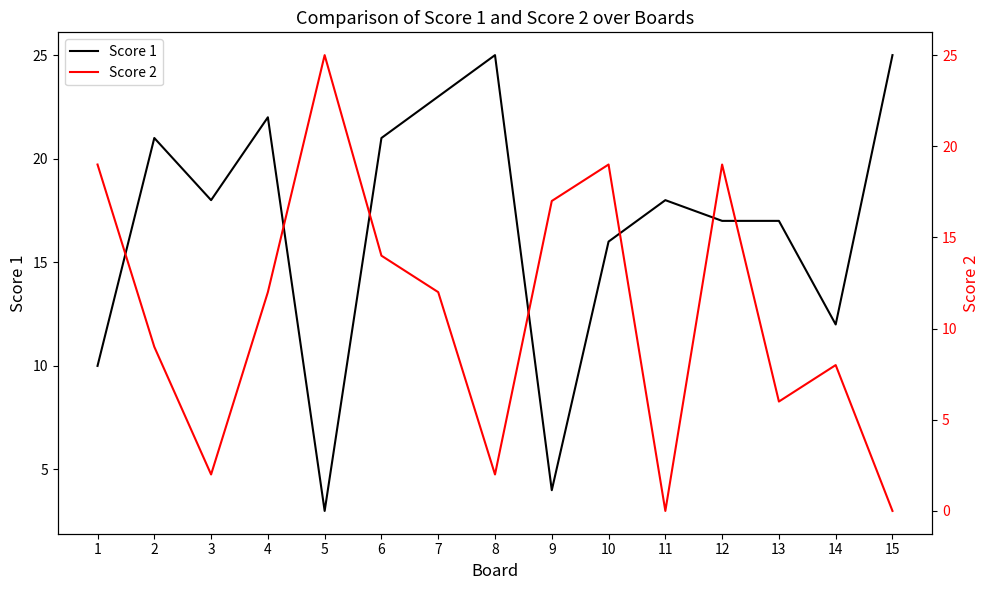

The Score 1 series shows 18 at 11. True or false?

True